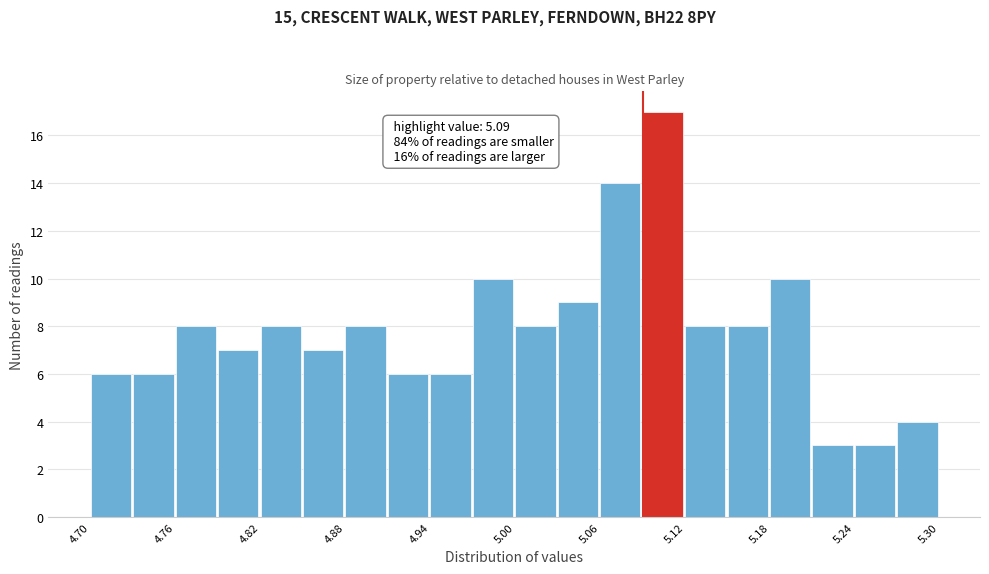

Around what value on the x-axis is the tallest bar? Give the approximate position of its centre, as read against the axis.

5.10